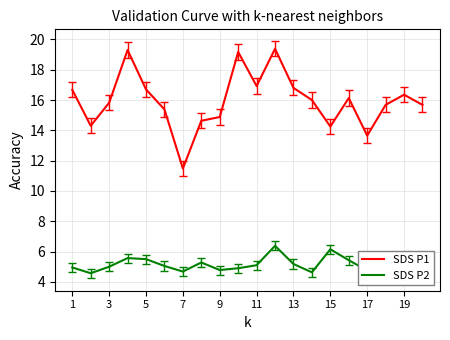

Which series has the largest total across all categories?

SDS P1